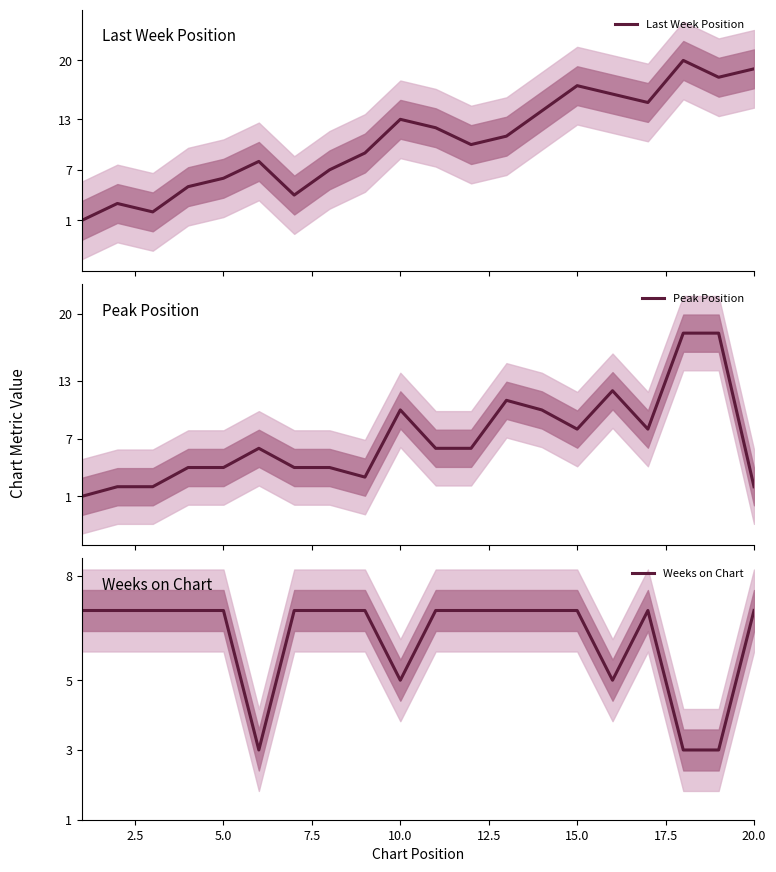

The value of Weeks on Chart at 10.0 is 5. True or false?

True